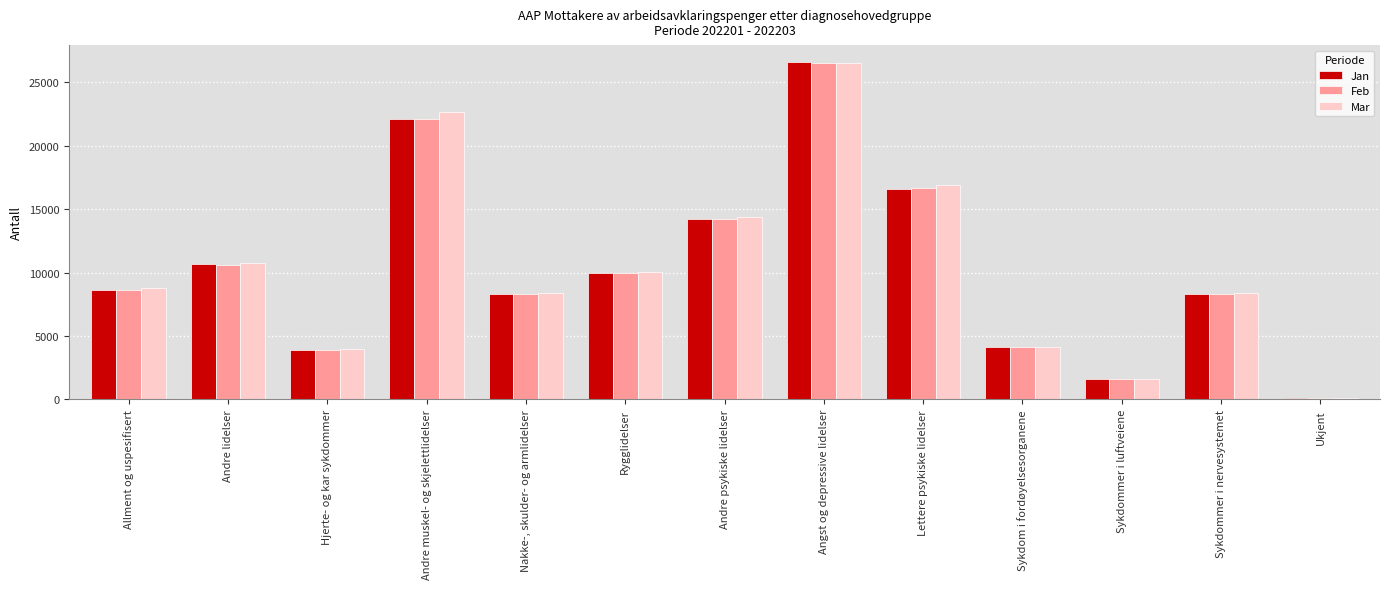

Rank the categories by Feb value from lowest to highest.

Ukjent, Sykdommer i luftveiene, Hjerte- og kar sykdommer, Sykdom i fordøyelsesorganene, Nakke-, skulder- og armlidelser, Sykdommer i nervesystemet, Allment og uspesifisert, Rygglidelser, Andre lidelser, Andre psykiske lidelser, Lettere psykiske lidelser, Andre muskel- og skjelettlidelser, Angst og depressive lidelser